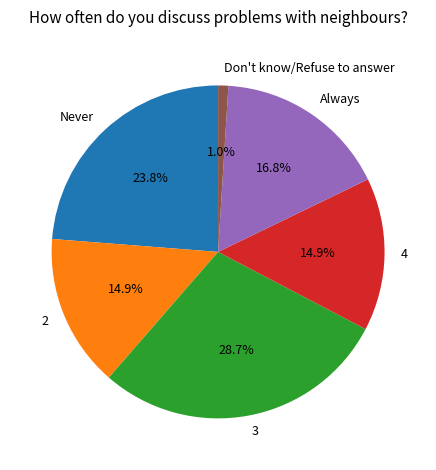

Does any single category account for the majority?

No